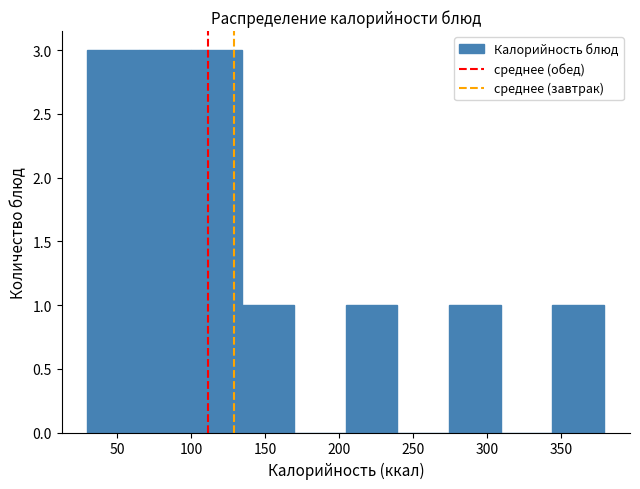

What is the height of the bar covering 275 to 310 on the x-axis? Neither the bar edges nor the heights are printed on the chart, so give them approximately, as read against the axes.

1